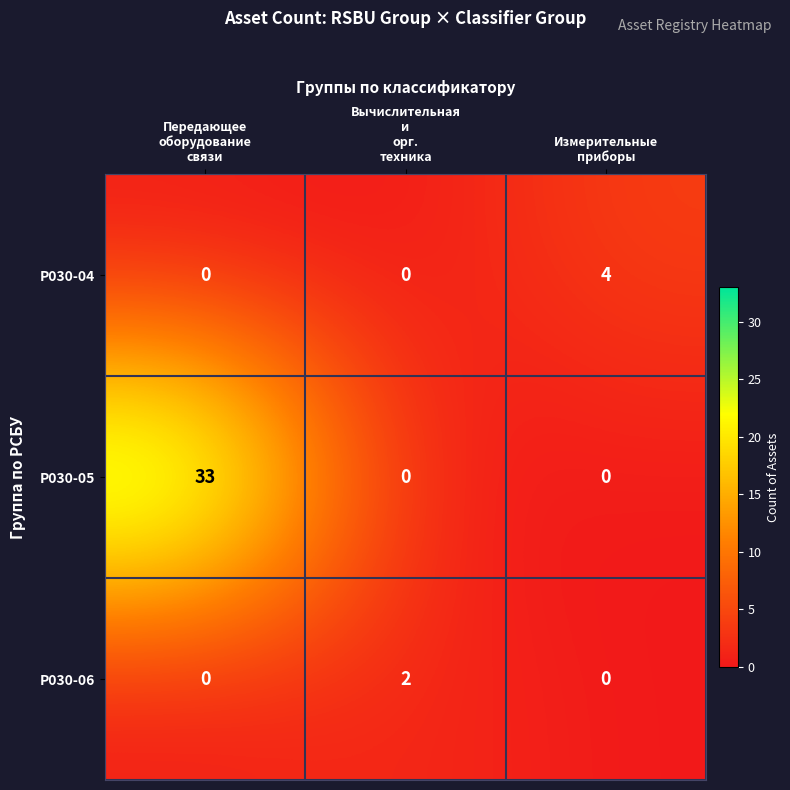

What is the greatest value displayed?

33